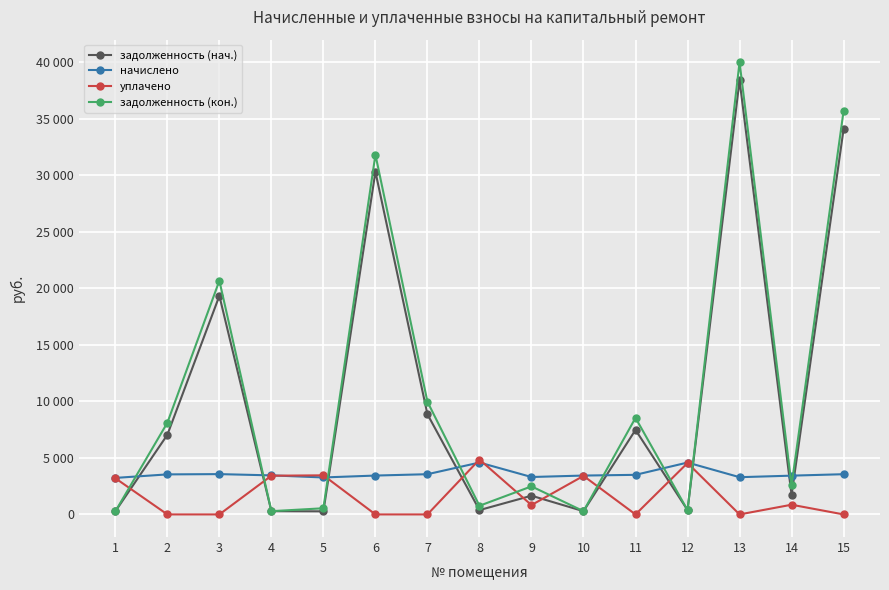

What are all the series names shown in the legend?

задолженность (нач.), начислено, уплачено, задолженность (кон.)